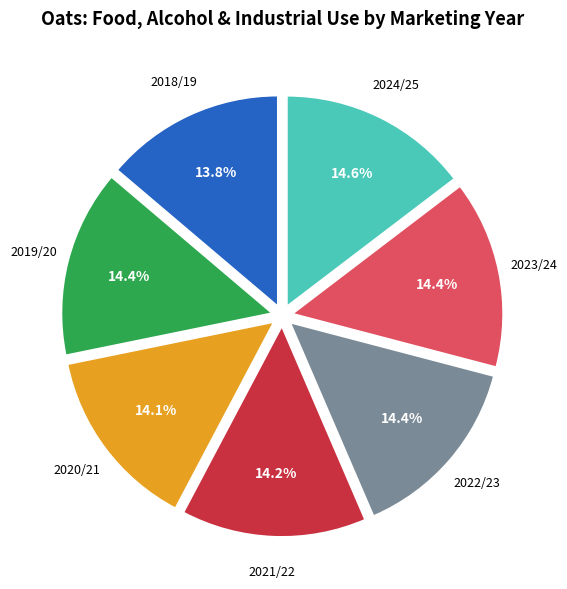

Does any single category account for the majority?

No